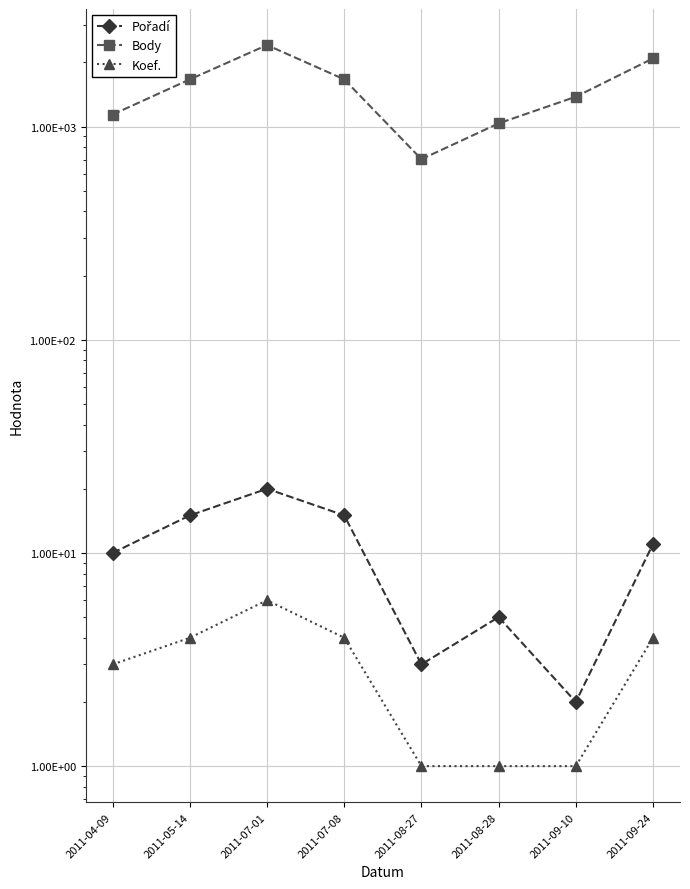

What is the difference between the maximum and minimum values in the Pořadí series?

18